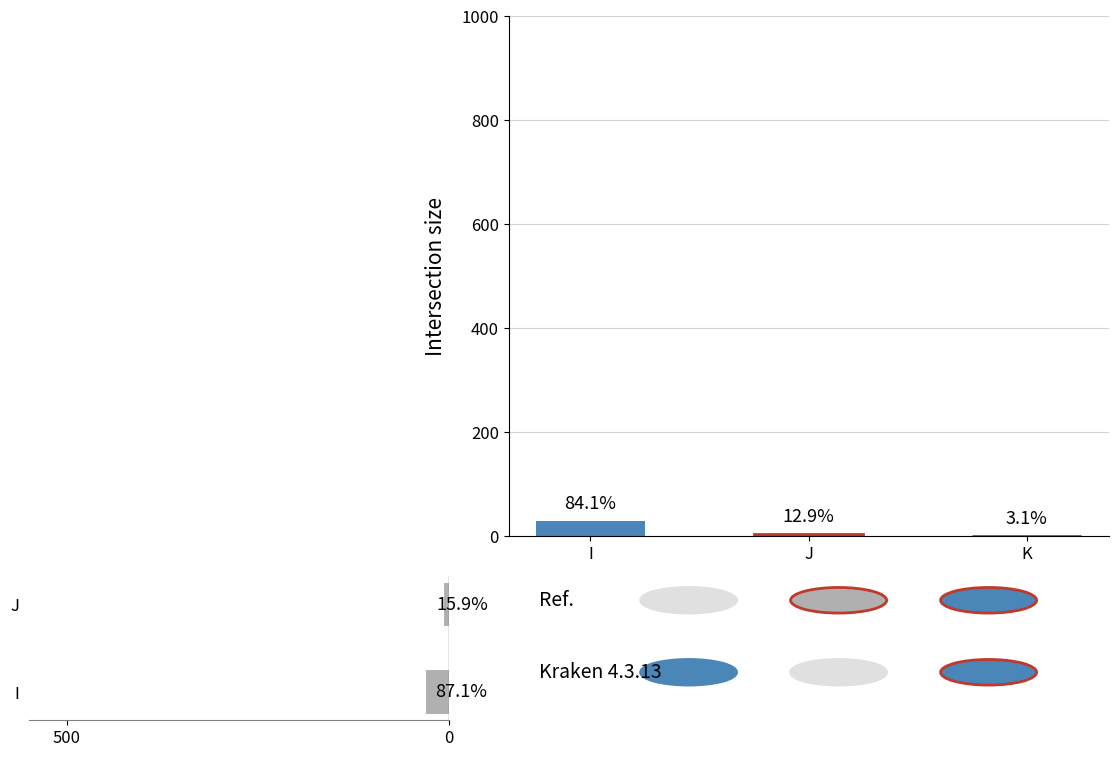

Does the chart contain stacked bars?

No